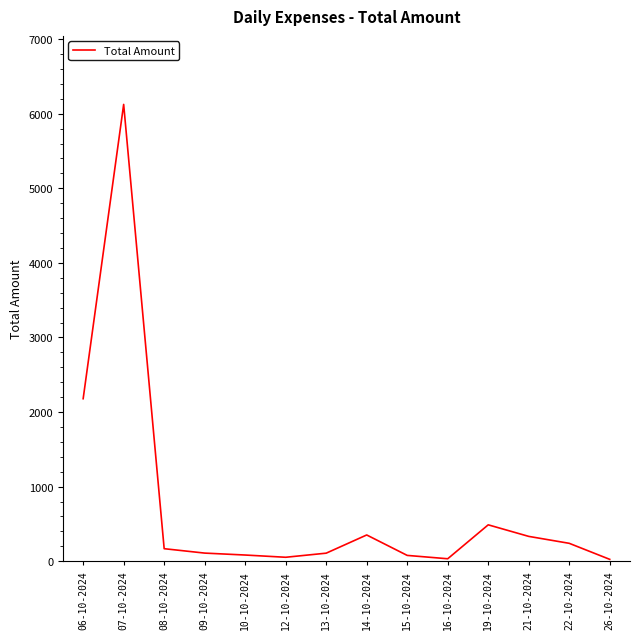

What is the difference between the maximum and minimum values?

6100